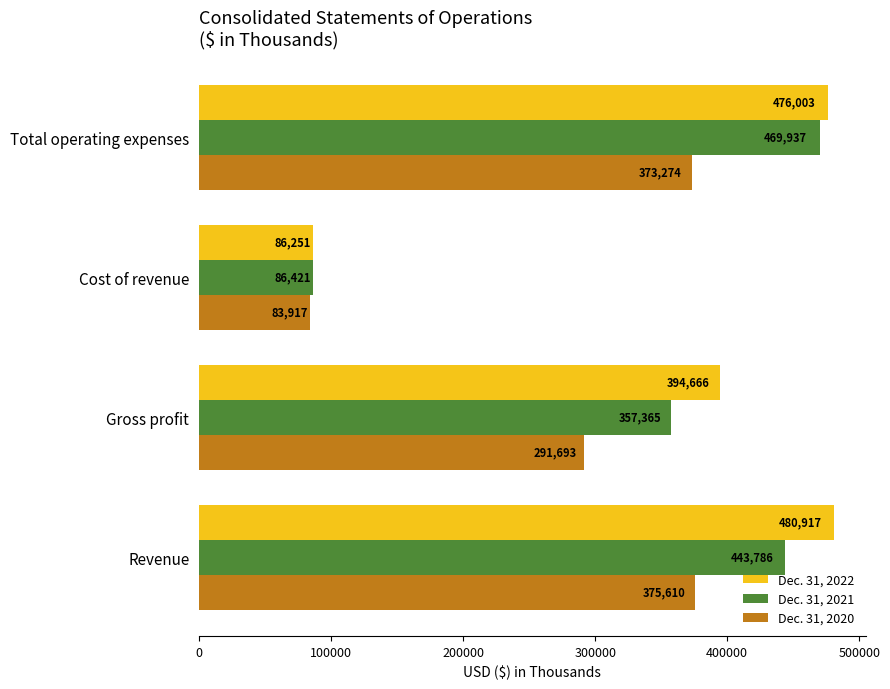

At how many categories does at least one series exceed 368463?

3